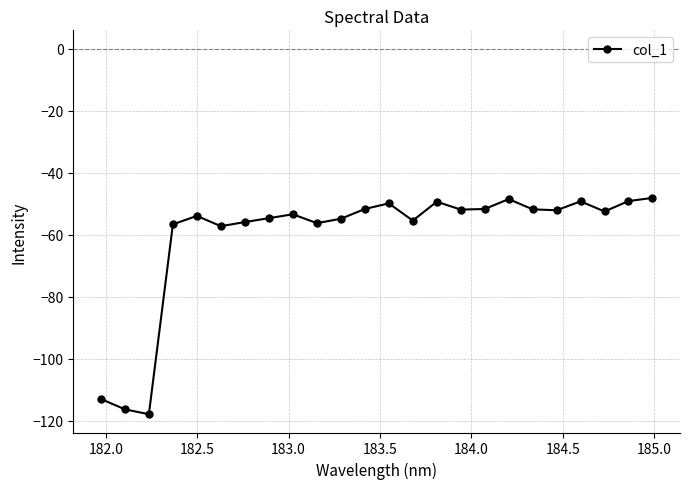

True or false: there are more than 1 points higher than both neighbors.

True